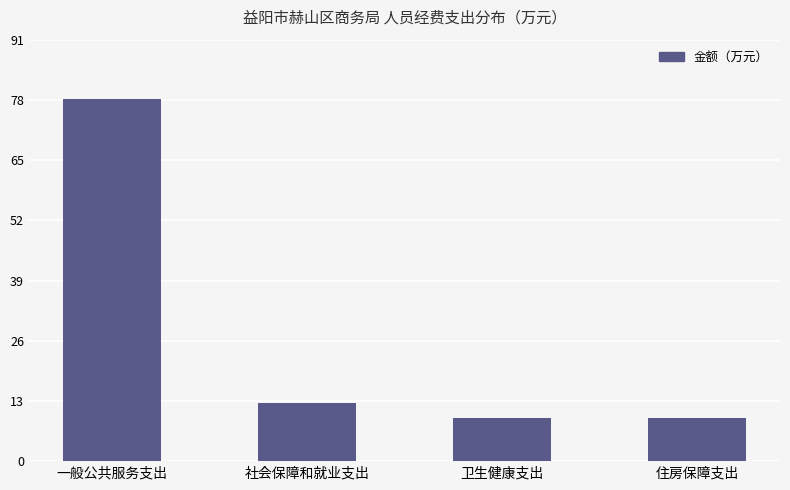

Reading left to right, extract all data points from this chart.

一般公共服务支出=78.2	社会保障和就业支出=12.5	卫生健康支出=9.3	住房保障支出=9.3